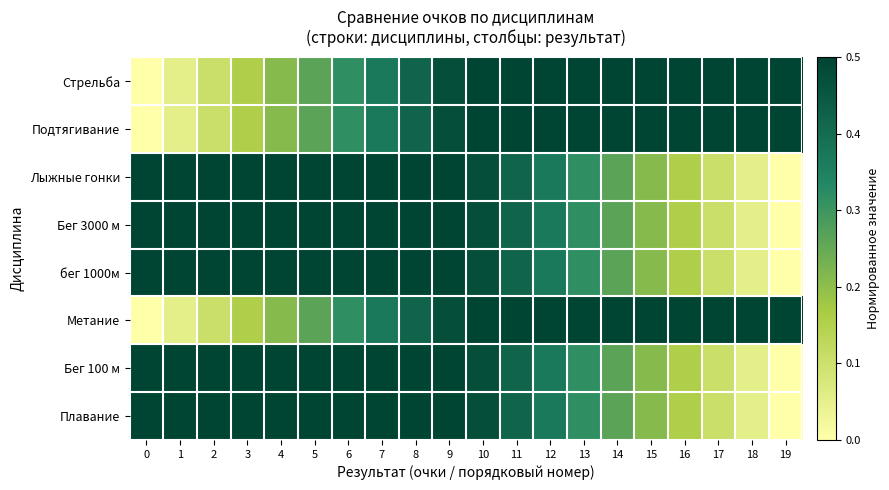

Reading left to right, list all the values displayed in this chart.

Стрельба: 0=0.0	1=0.1	2=0.1	3=0.2	4=0.2	5=0.3	6=0.3	7=0.4	8=0.4	9=0.5	10=0.5	11=0.6	12=0.6	13=0.7	14=0.7	15=0.8	16=0.8	17=0.9	18=0.9	19=1.0
Подтягивание: 0=0.0	1=0.1	2=0.1	3=0.2	4=0.2	5=0.3	6=0.3	7=0.4	8=0.4	9=0.5	10=0.5	11=0.6	12=0.6	13=0.7	14=0.7	15=0.8	16=0.8	17=0.9	18=0.9	19=1.0
Лыжные гонки: 0=1.0	1=0.9	2=0.9	3=0.8	4=0.8	5=0.7	6=0.7	7=0.6	8=0.6	9=0.5	10=0.5	11=0.4	12=0.4	13=0.3	14=0.3	15=0.2	16=0.2	17=0.1	18=0.1	19=0.0
Бег 3000 м: 0=1.0	1=0.9	2=0.9	3=0.8	4=0.8	5=0.7	6=0.7	7=0.6	8=0.6	9=0.5	10=0.5	11=0.4	12=0.4	13=0.3	14=0.3	15=0.2	16=0.2	17=0.1	18=0.1	19=0.0
бег 1000м: 0=1.0	1=0.9	2=0.9	3=0.8	4=0.8	5=0.7	6=0.7	7=0.6	8=0.6	9=0.5	10=0.5	11=0.4	12=0.4	13=0.3	14=0.3	15=0.2	16=0.2	17=0.1	18=0.1	19=0.0
Метание: 0=0.0	1=0.1	2=0.1	3=0.2	4=0.2	5=0.3	6=0.3	7=0.4	8=0.4	9=0.5	10=0.5	11=0.6	12=0.6	13=0.7	14=0.7	15=0.8	16=0.8	17=0.9	18=0.9	19=1.0
Бег 100 м: 0=1.0	1=0.9	2=0.9	3=0.8	4=0.8	5=0.7	6=0.7	7=0.6	8=0.6	9=0.5	10=0.5	11=0.4	12=0.4	13=0.3	14=0.3	15=0.2	16=0.2	17=0.1	18=0.1	19=0.0
Плавание: 0=1.0	1=0.9	2=0.9	3=0.8	4=0.8	5=0.7	6=0.7	7=0.6	8=0.6	9=0.5	10=0.5	11=0.4	12=0.4	13=0.3	14=0.3	15=0.2	16=0.2	17=0.1	18=0.1	19=0.0